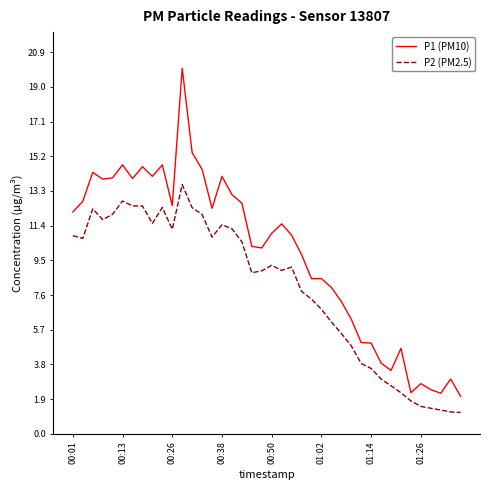

True or false: P2 (PM2.5) and P1 (PM10) cross at least once.

False